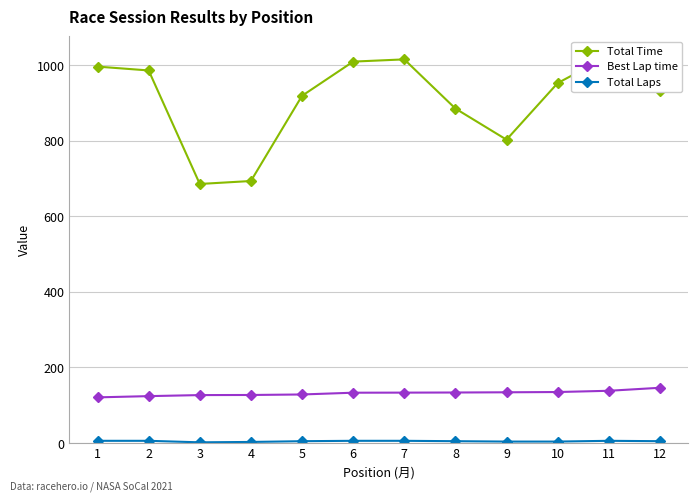

At which category is the sum across all series the highest?

11